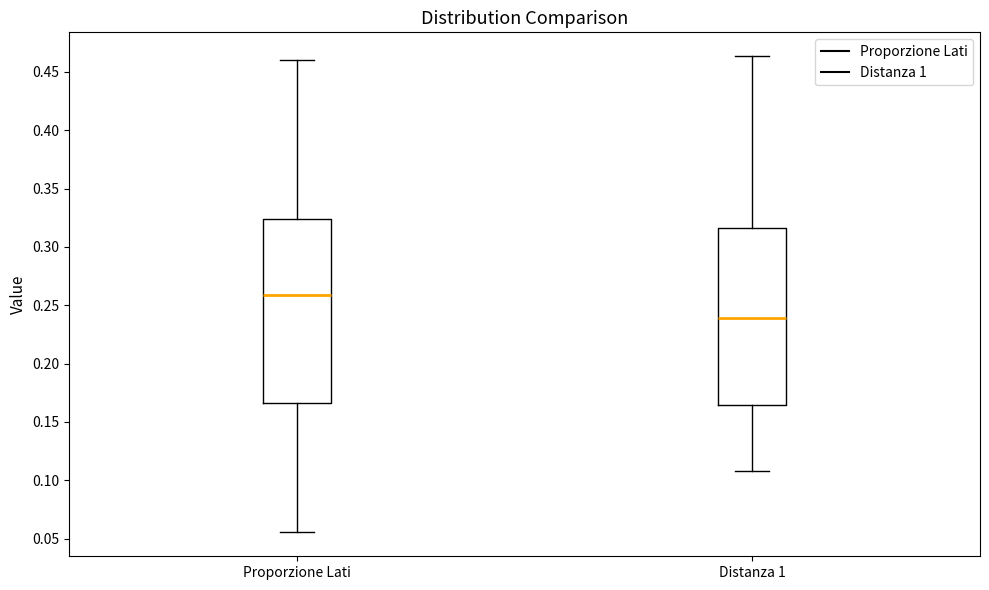

Which box is the tallest, from its lower edge to its upper edge?

Proporzione Lati